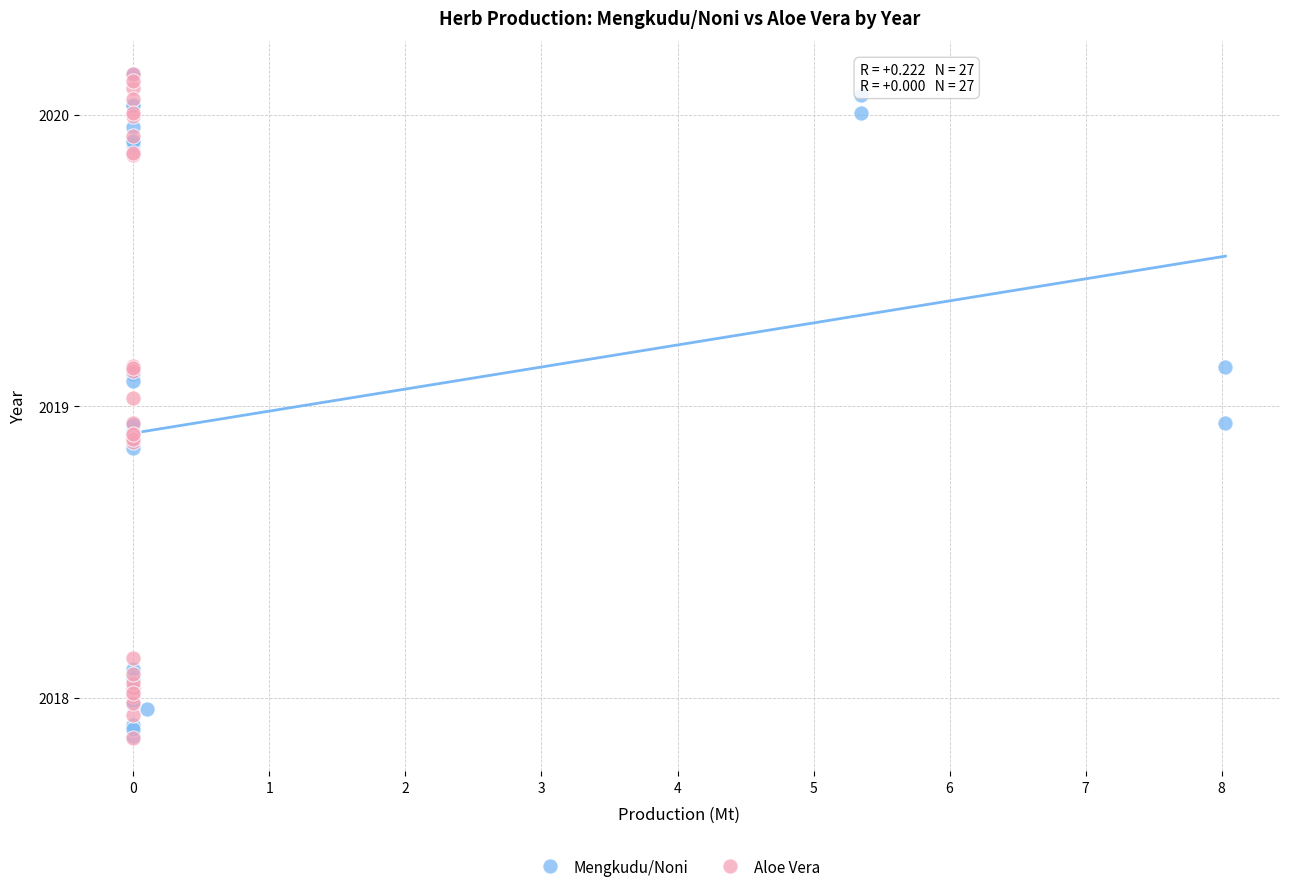

What are all the series names shown in the legend?

Mengkudu/Noni, Aloe Vera